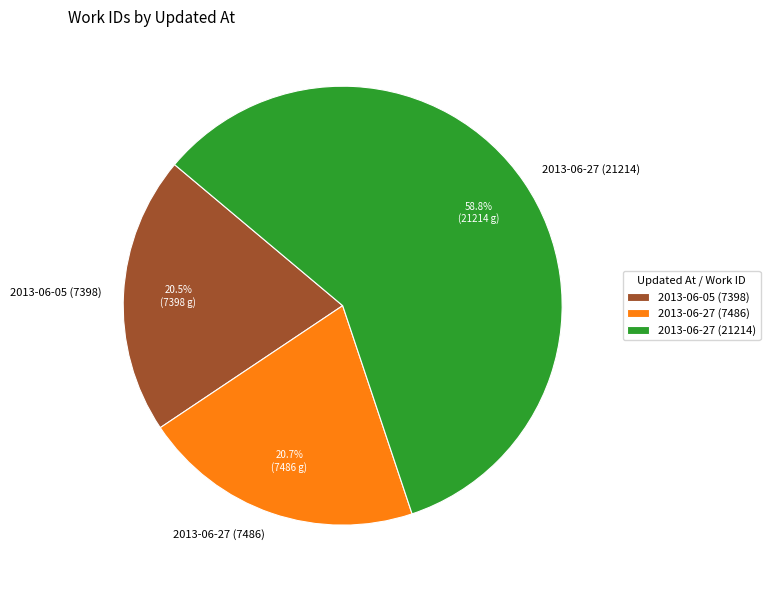

Which has a higher value, 2013-06-27 (21214) or 2013-06-05 (7398)?

2013-06-27 (21214)